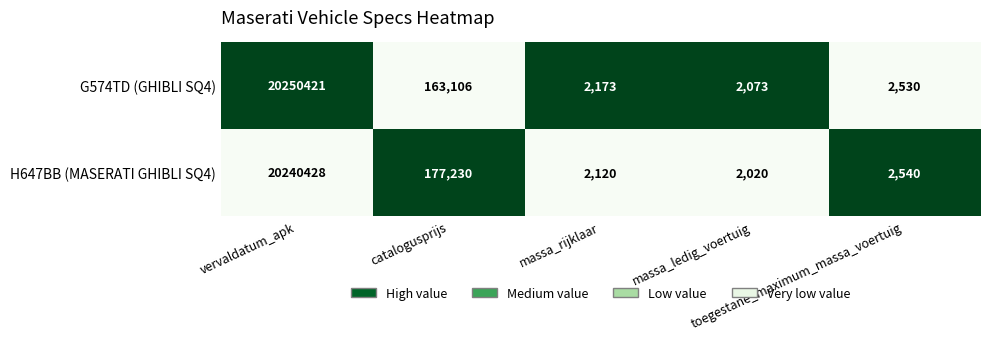

What is the maximum value shown in the chart?

20250421